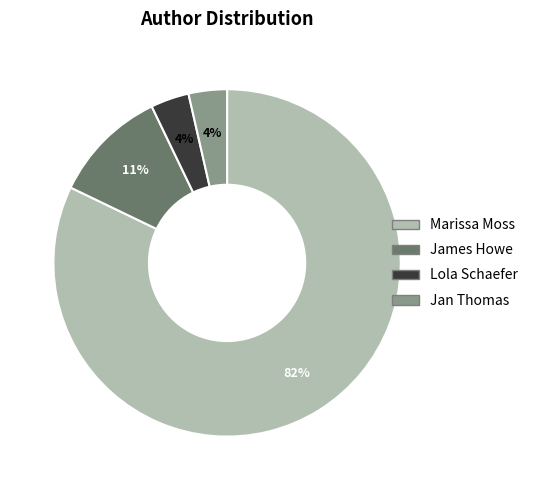

To the nearest percent, what is the average slice percentage?

25%